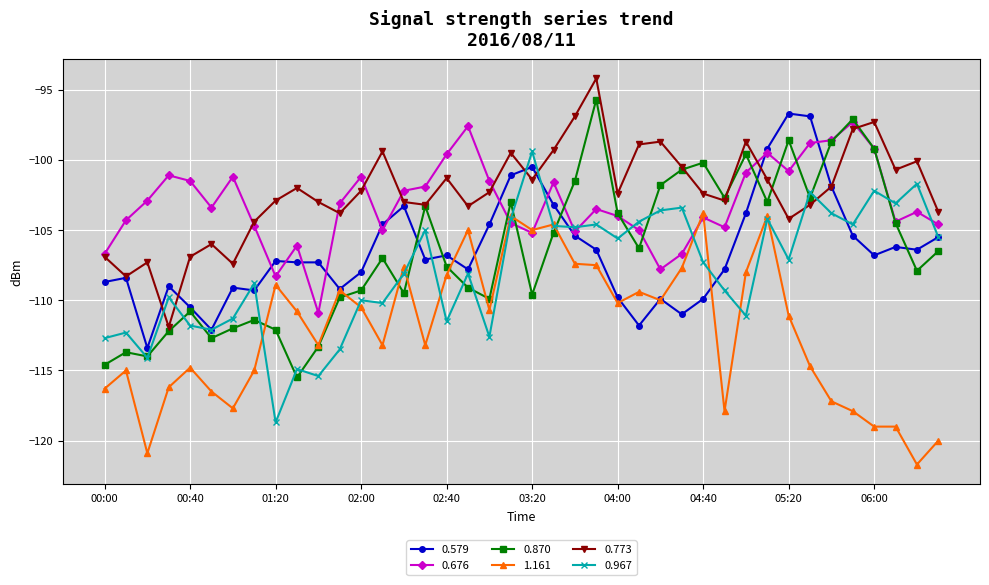

What is the sum of all 0.967 values?

-4317.8